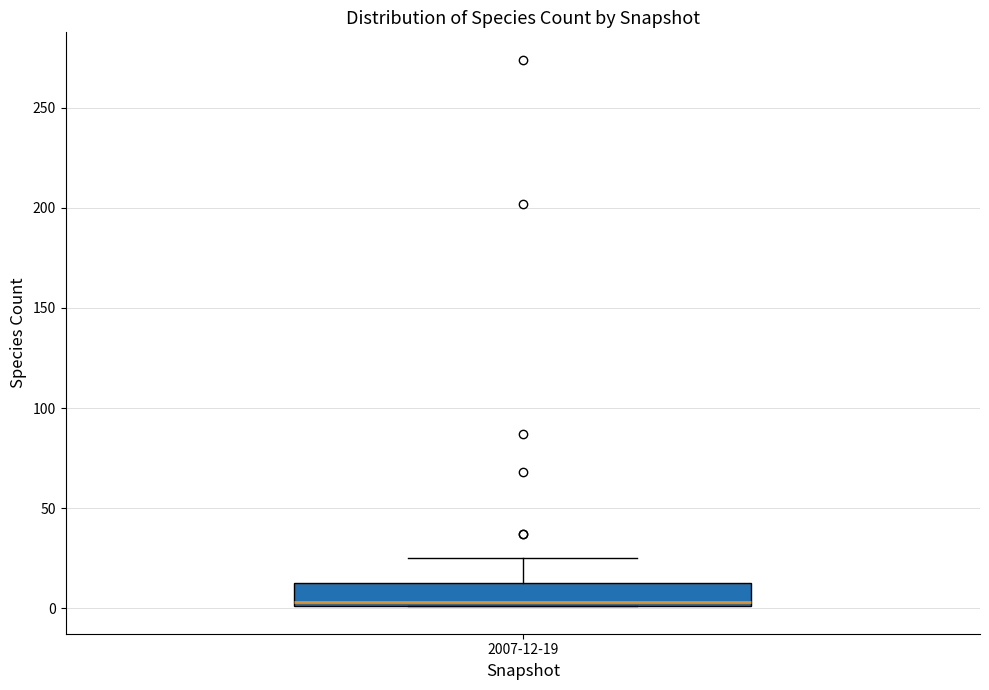

Transcribe this box plot: give where the median line is, the range the box spans, and where the two whiskers end, as read against the y-axis. The values are not printed on the chart, so give them approximately, as read against the axis.

median 5, box 0 to 15, whiskers 0 to 25